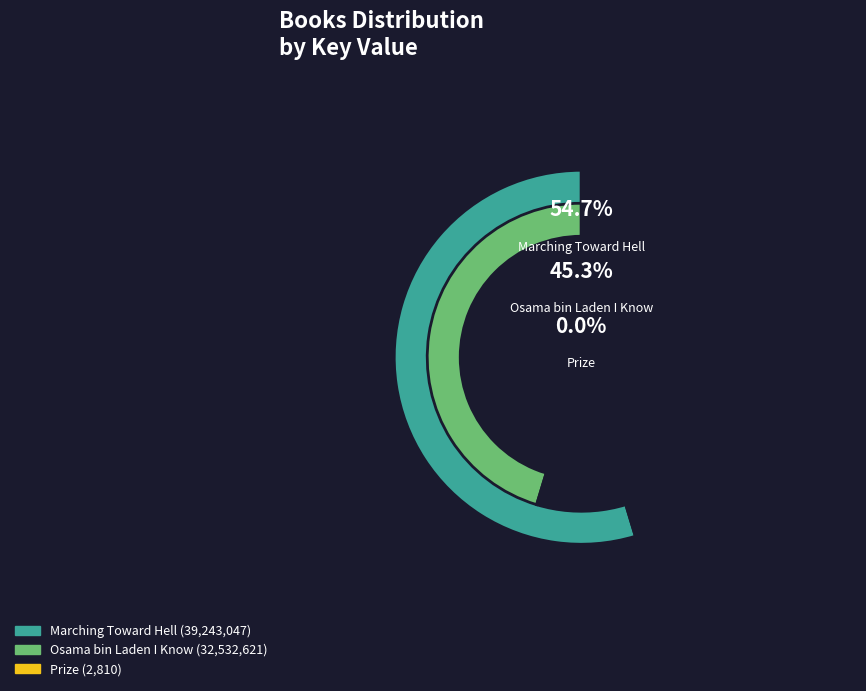

Is there any slice that represents more than half of the pie?

Yes